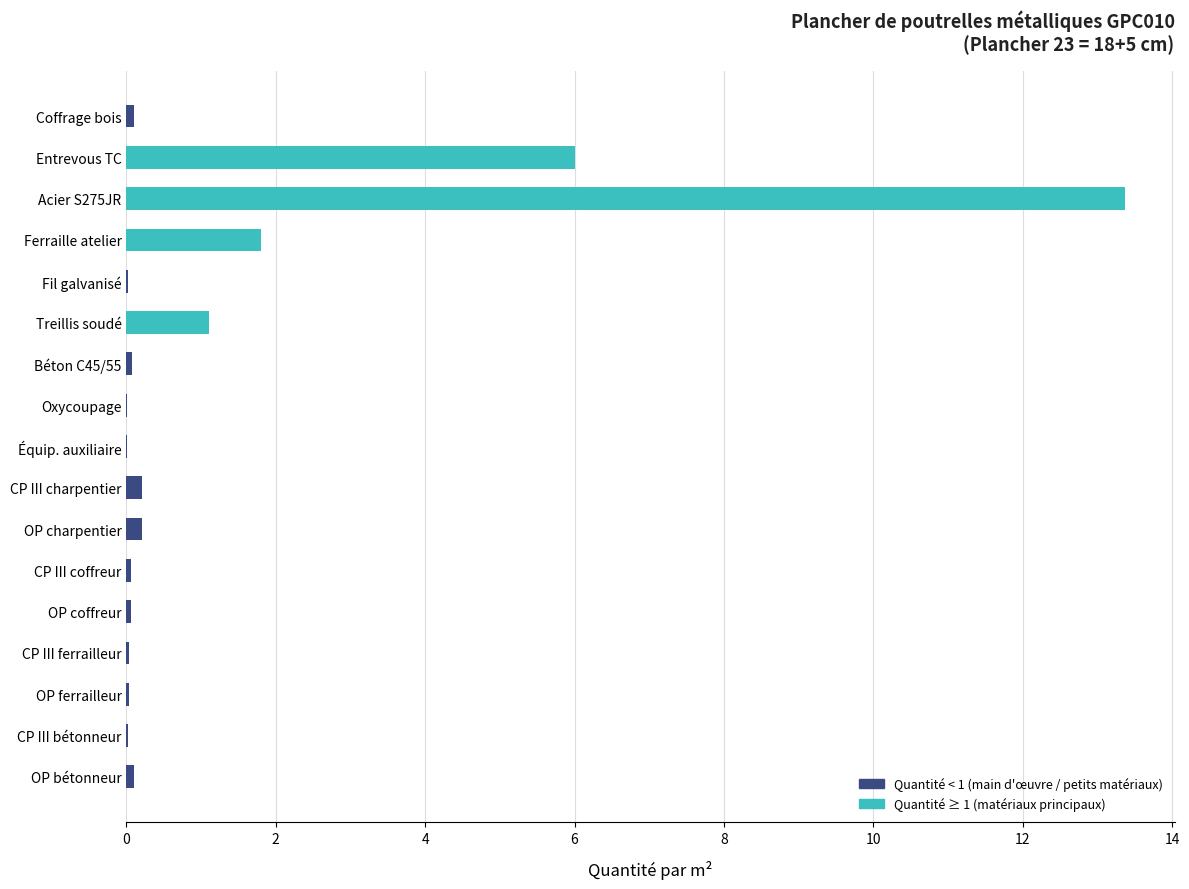

The value at Fil galvanisé is 0.0. True or false?

True